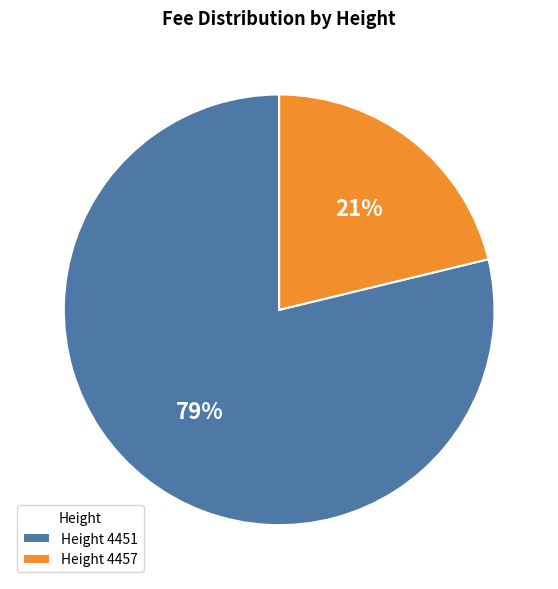

Combined, do Height 4451 and Height 4457 account for over 50%?

Yes